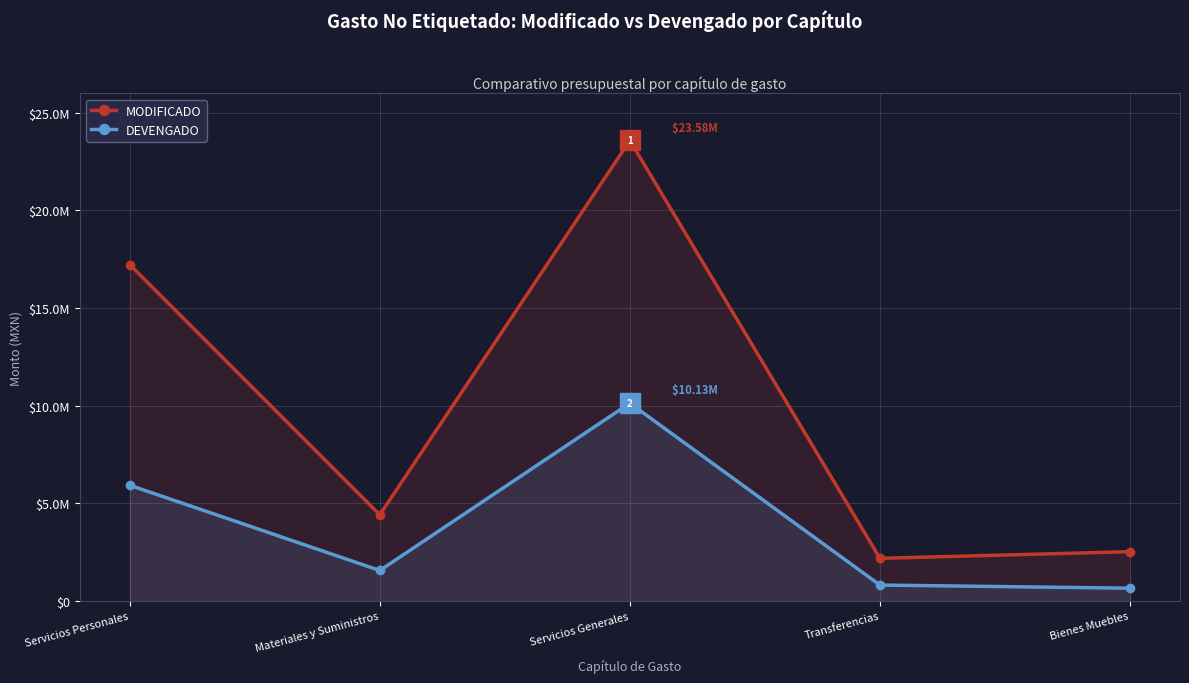

Between Servicios Generales and Bienes Muebles, which series saw the biggest shift?

MODIFICADO